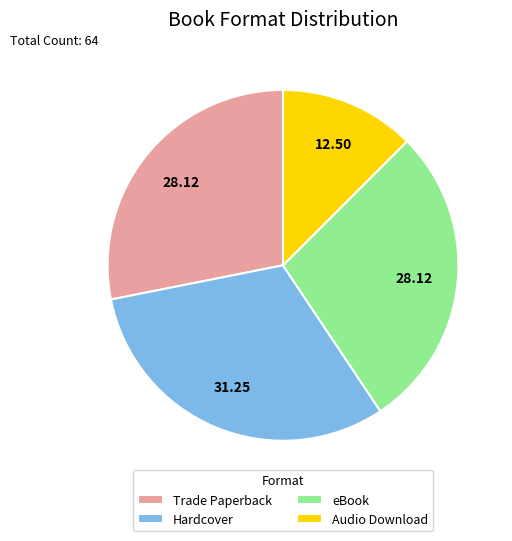

What is the ratio of the value at Audio Download to the value at Trade Paperback?

0.4